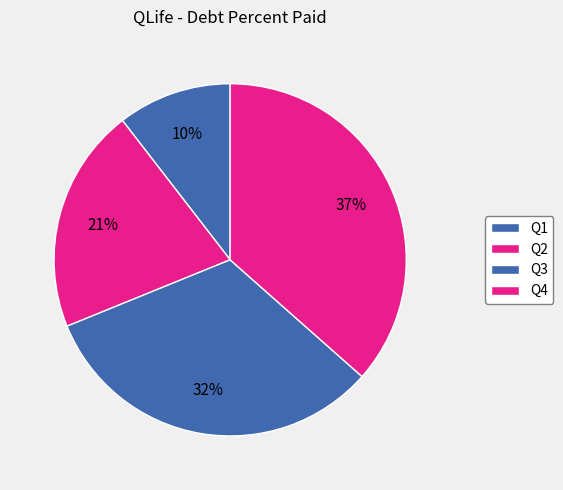

Between Q1 and Q2, which is larger?

Q2